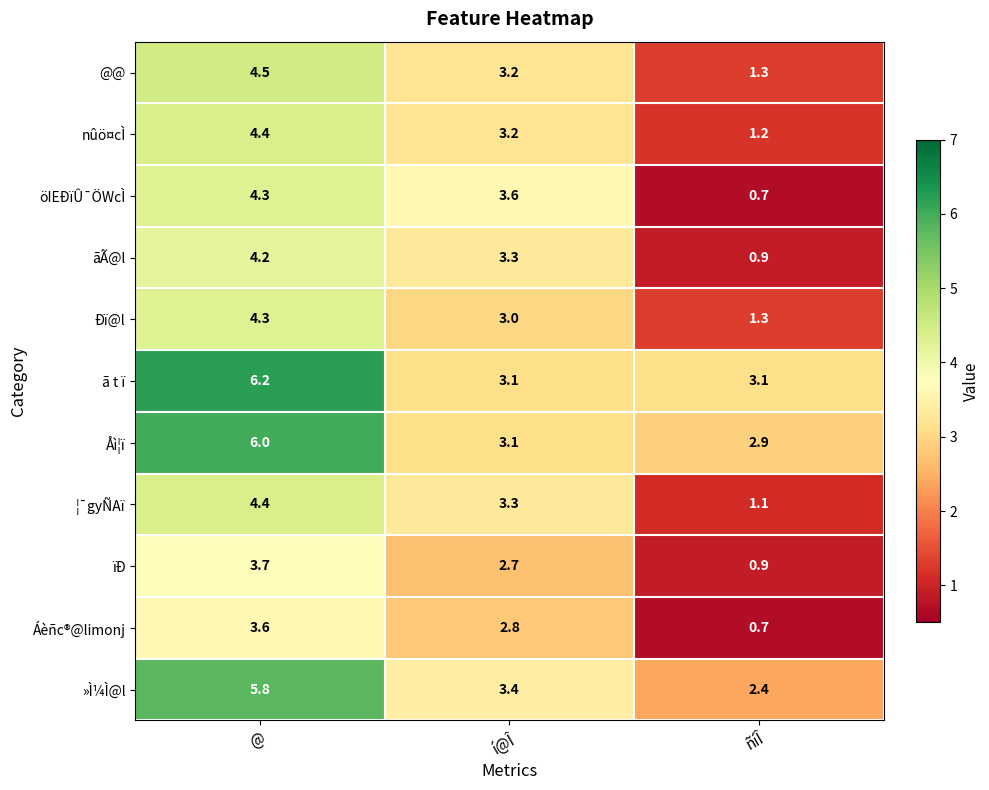

At which category is the sum across all series the highest?

@